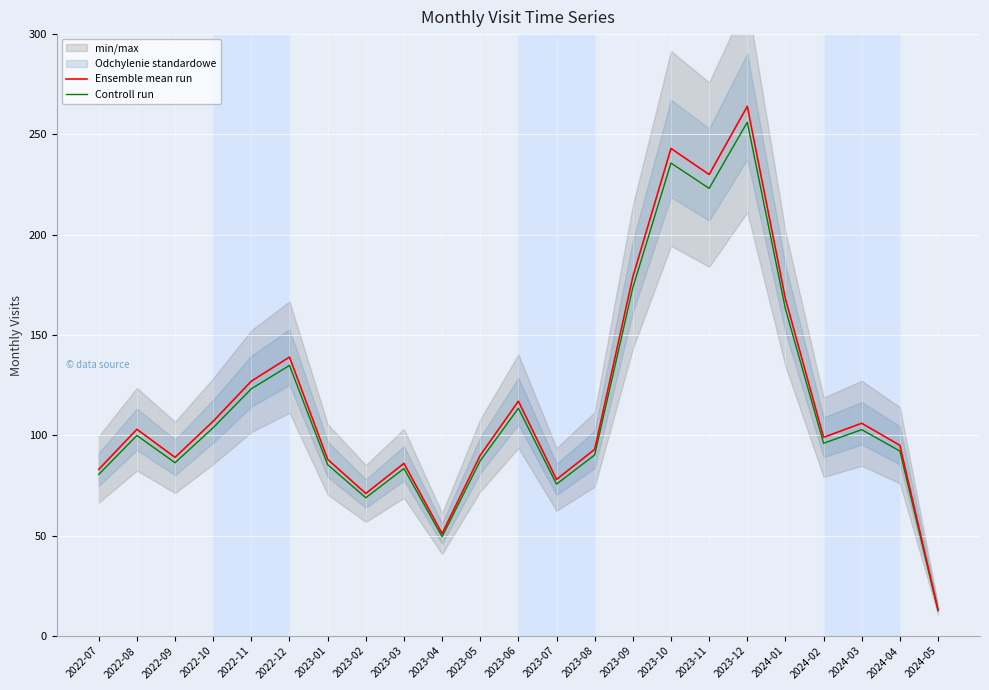

Between 2022-08 and 2022-12, which is larger?

2022-12